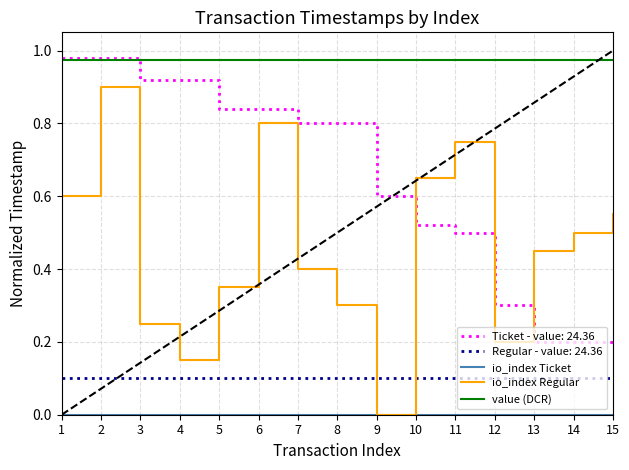

True or false: io_index Regular has a value of 0.0 at 9.

True